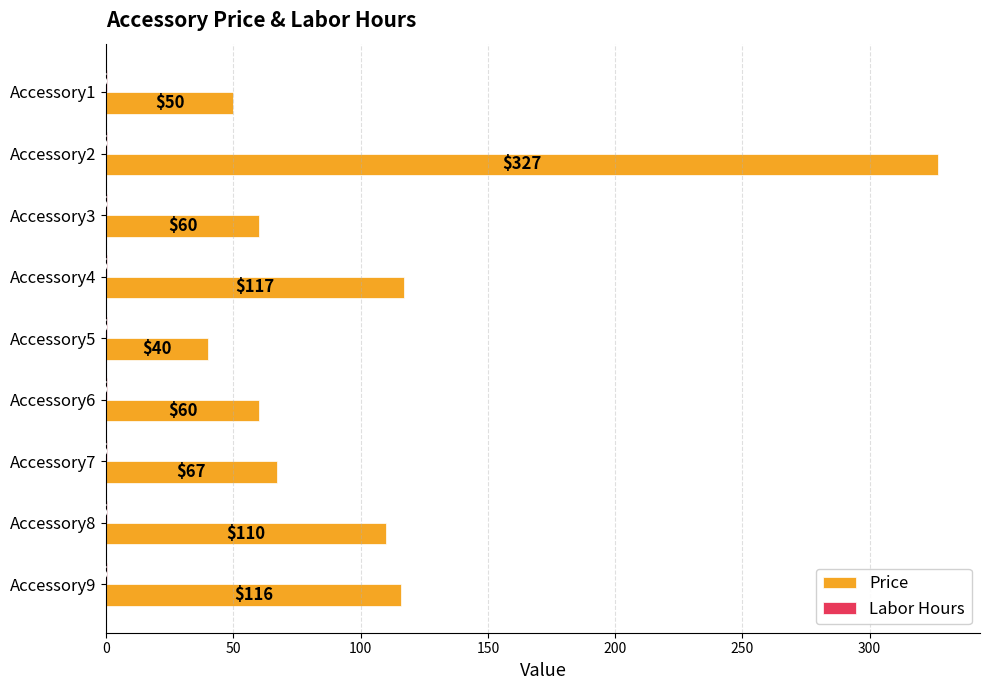

Which series changed the most between Accessory3 and Accessory9?

Price